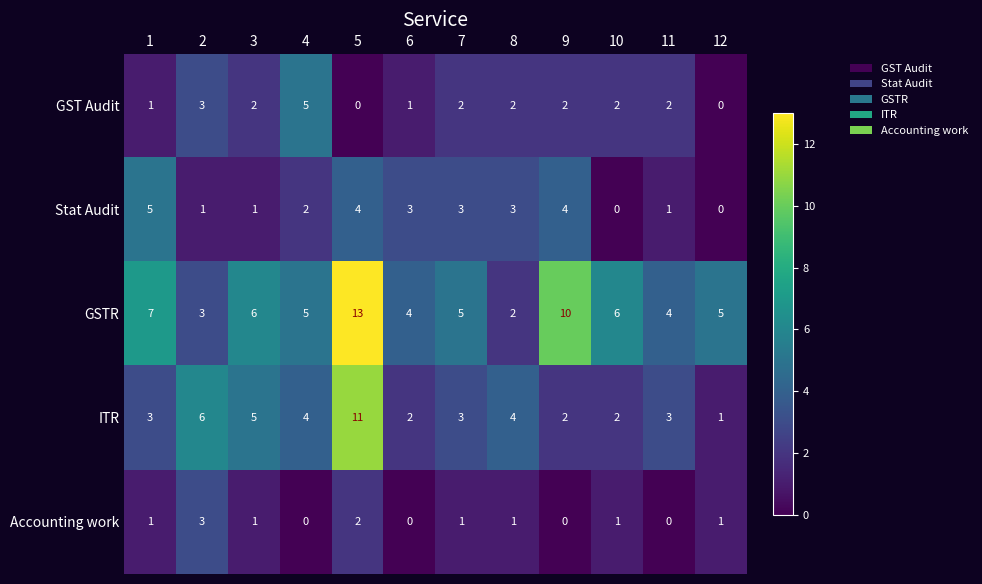

Is it true that ITR equals 2 at 7?

False